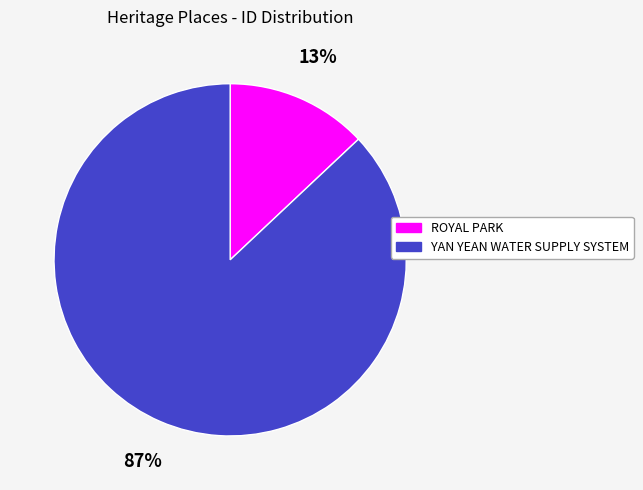

Which slice represents more than half of the pie?

YAN YEAN WATER SUPPLY SYSTEM